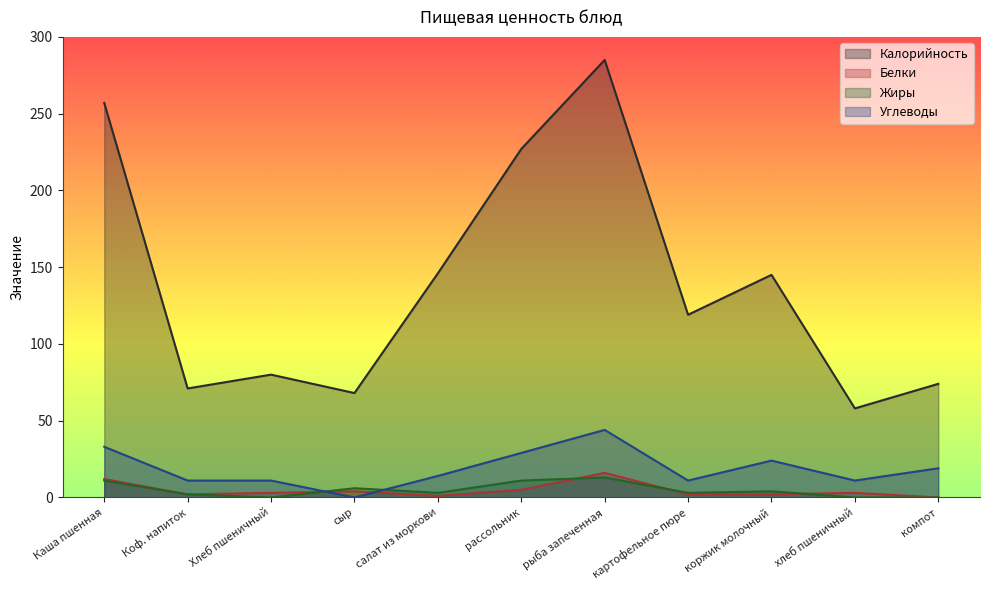

At which label does Углеводы first exceed 14?

Каша пшенная